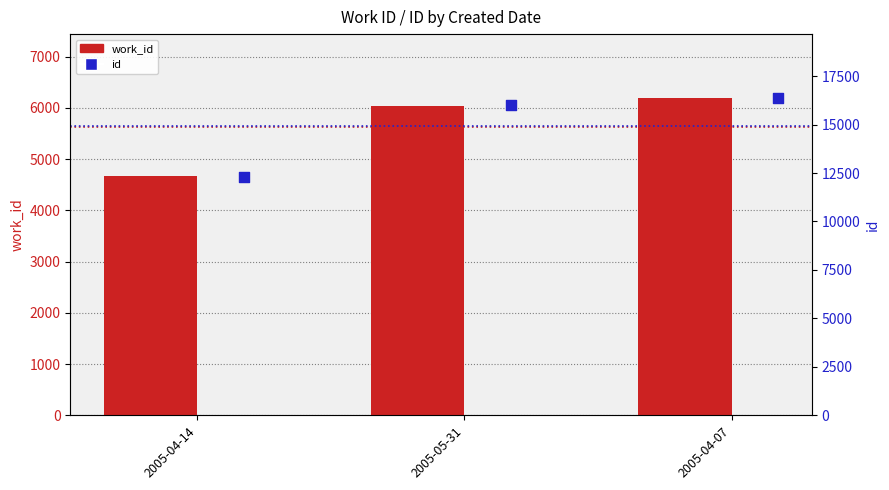

At how many categories does at least one series exceed 6320?

3